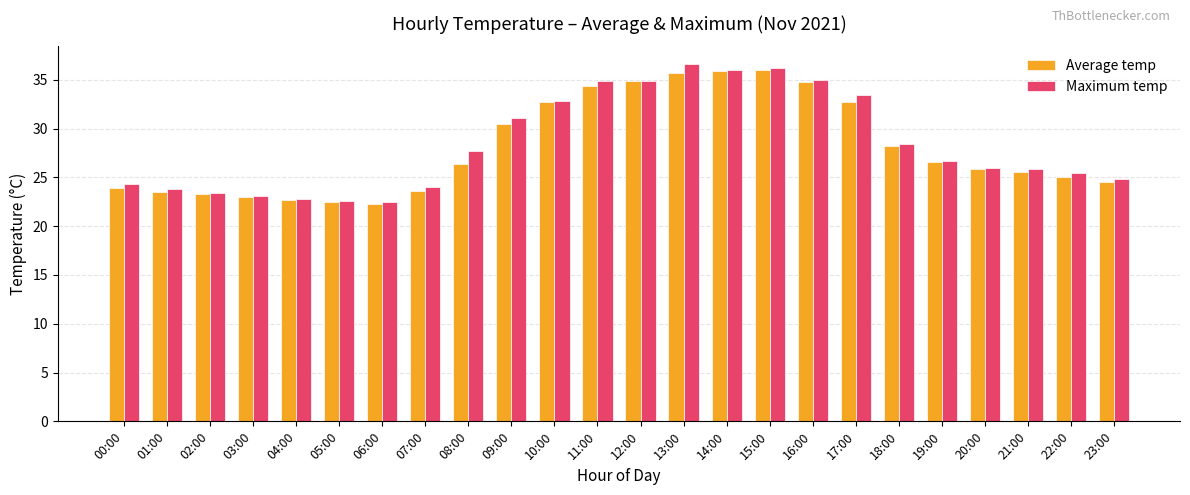

List the series in order of their peak value, lowest first.

Average temp, Maximum temp